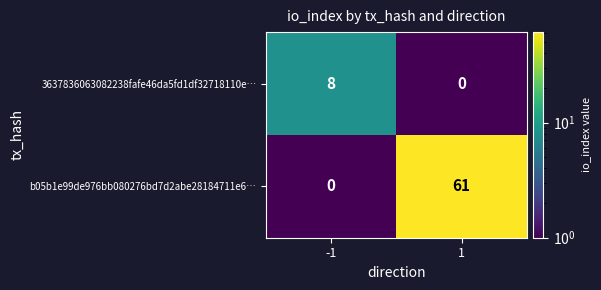

What is the difference between the b05b1e99de976bb080276bd7d2abe28184711e6… values at 1 and -1?

61